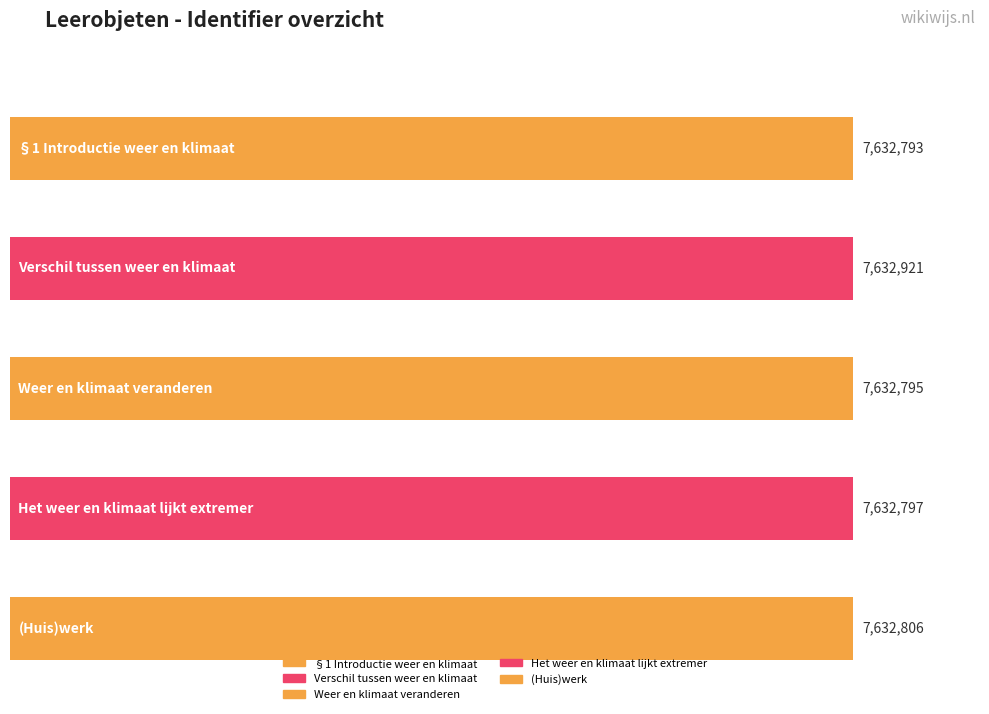

Reading left to right, transcribe all the data shown in this chart.

7632793	7632921	7632795	7632797	7632806